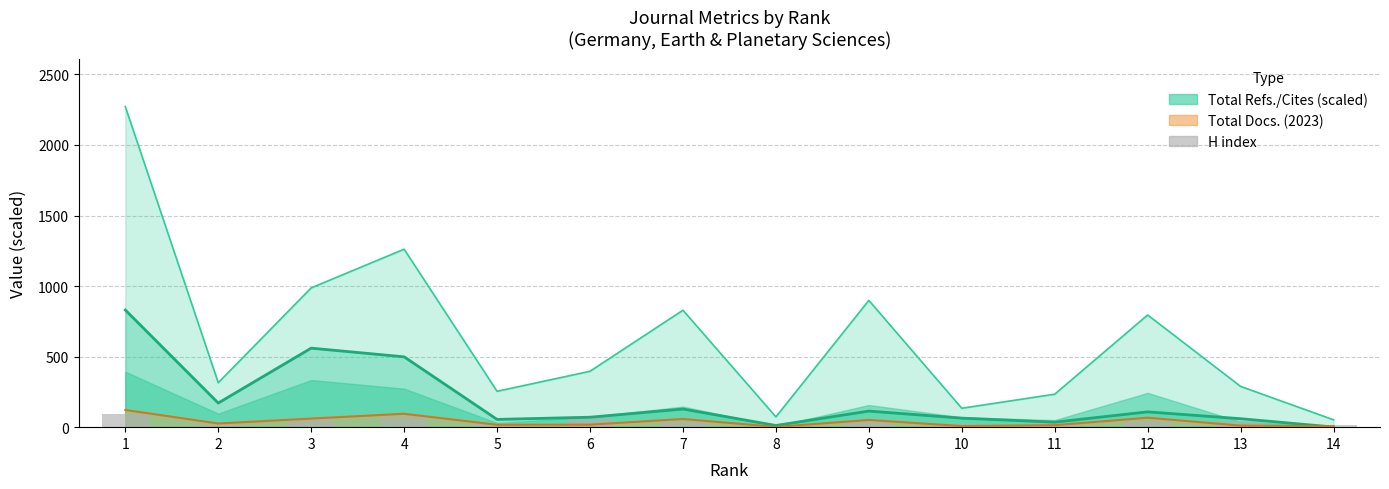

Which has a higher value, 5 or 9?

9